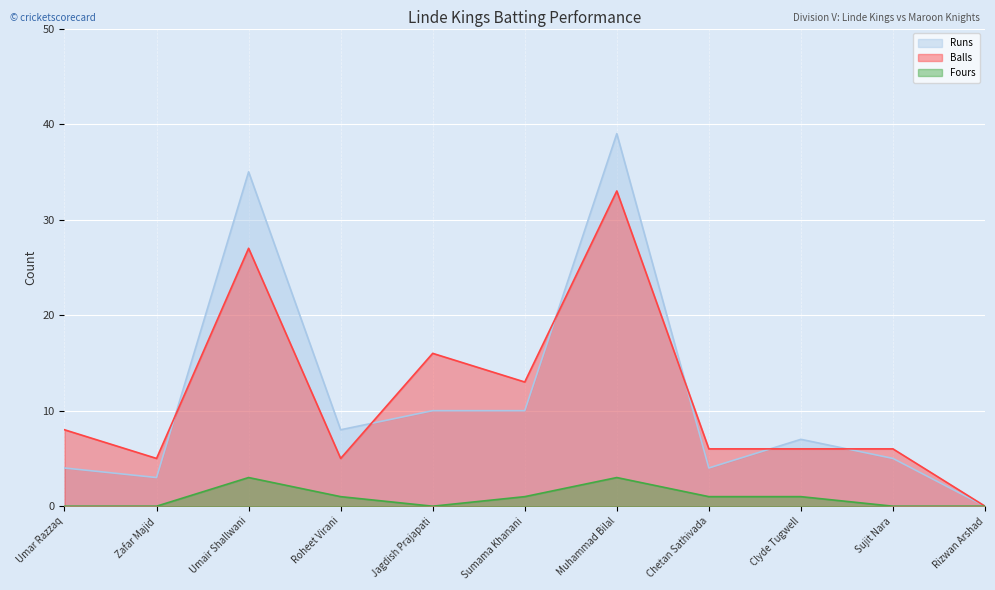

Reading left to right, transcribe all the data shown in this chart.

Runs: Umar Razzaq=4	Zafar Majid=3	Umair Shallwani=35	Roheet Virani=8	Jagdish Prajapati=10	Sumama Khanani=10	Muhammad Bilal=39	Chetan Sathivada=4	Clyde Tugwell=7	Sujit Nara=5	Rizwan Arshad=0
Balls: Umar Razzaq=8	Zafar Majid=5	Umair Shallwani=27	Roheet Virani=5	Jagdish Prajapati=16	Sumama Khanani=13	Muhammad Bilal=33	Chetan Sathivada=6	Clyde Tugwell=6	Sujit Nara=6	Rizwan Arshad=0
Fours: Umar Razzaq=0	Zafar Majid=0	Umair Shallwani=3	Roheet Virani=1	Jagdish Prajapati=0	Sumama Khanani=1	Muhammad Bilal=3	Chetan Sathivada=1	Clyde Tugwell=1	Sujit Nara=0	Rizwan Arshad=0